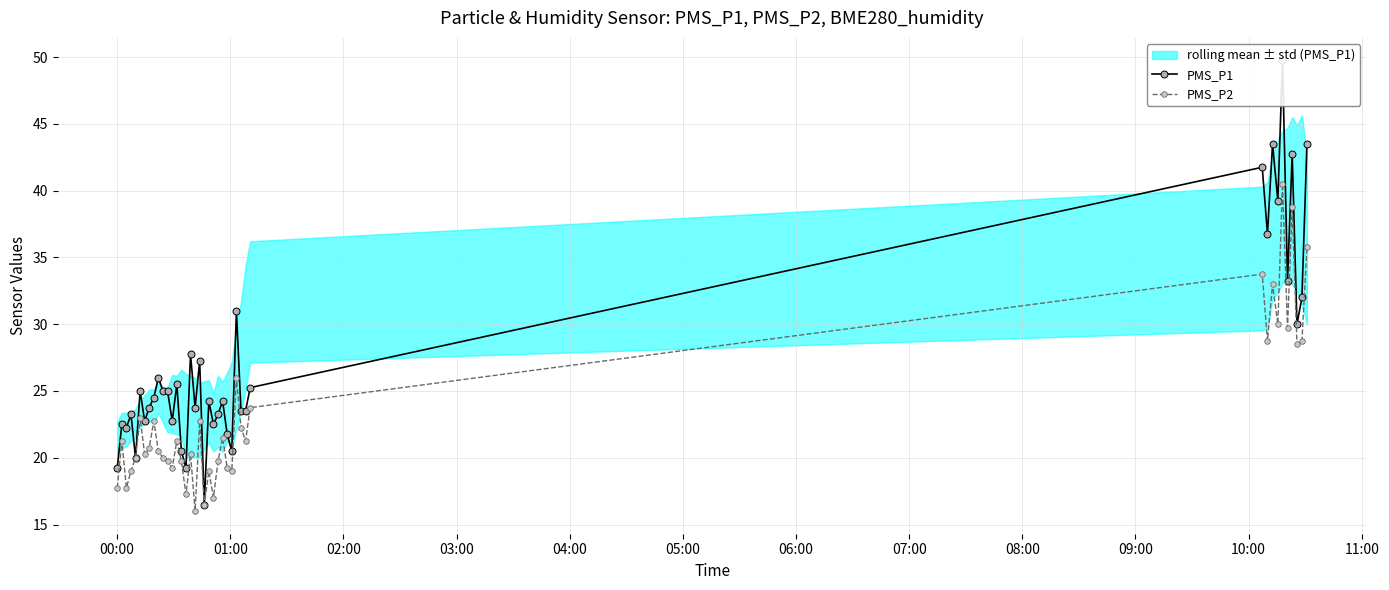

What is the value of the PMS_P2 point at the 34th from the left?

30.0